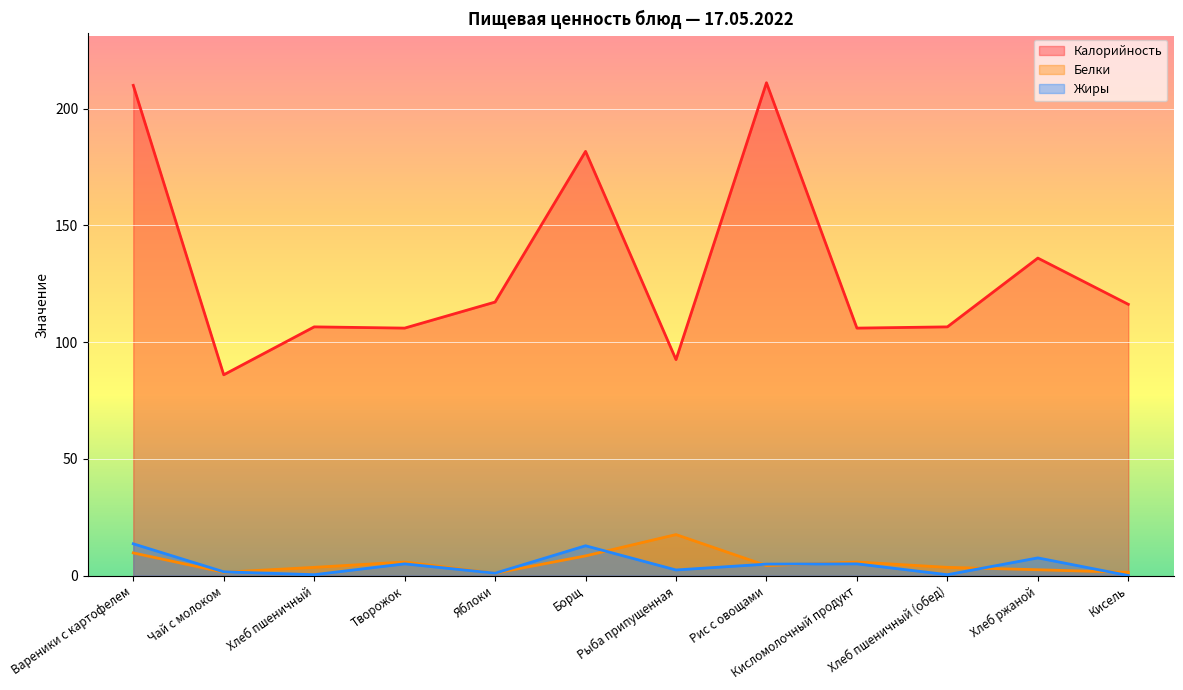

What is the label of the 8th point from the left?

Рис с овощами